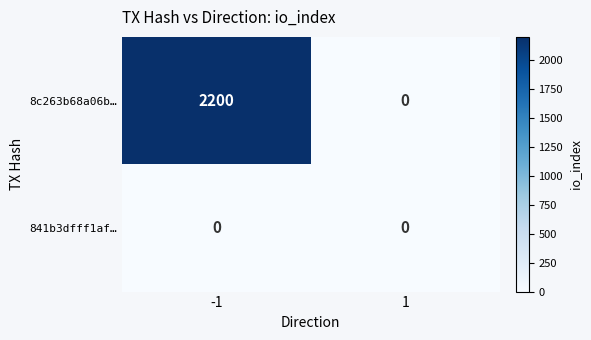

At which category is the sum across all series the highest?

-1